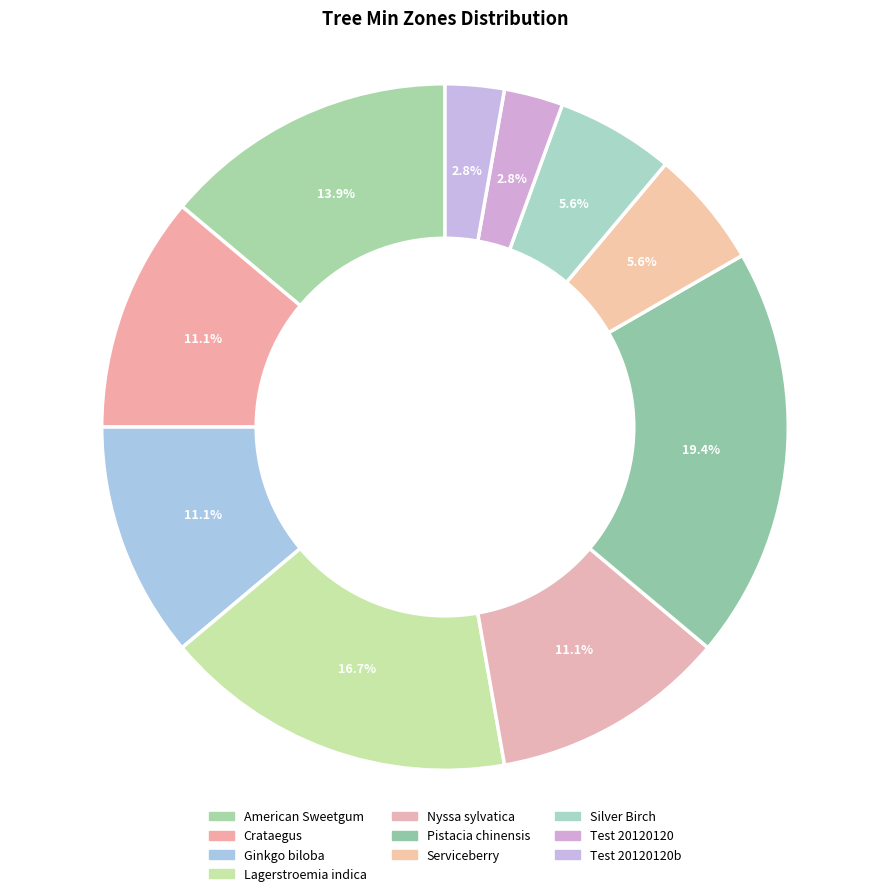

To the nearest percent, what percentage of the pie is Silver Birch?

6%